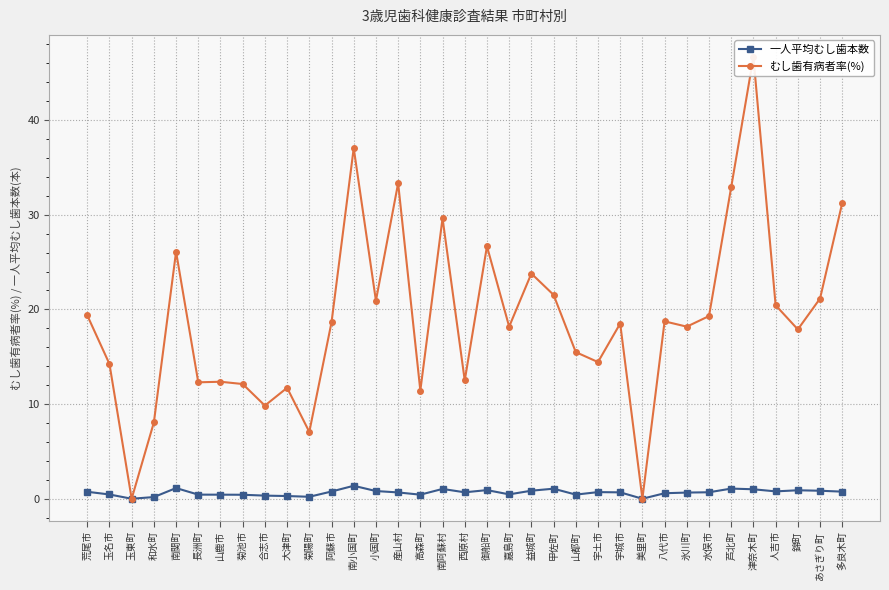

What is the difference between the むし歯有病者率(%) values at 人吉市 and 阿蘇市?

1.8